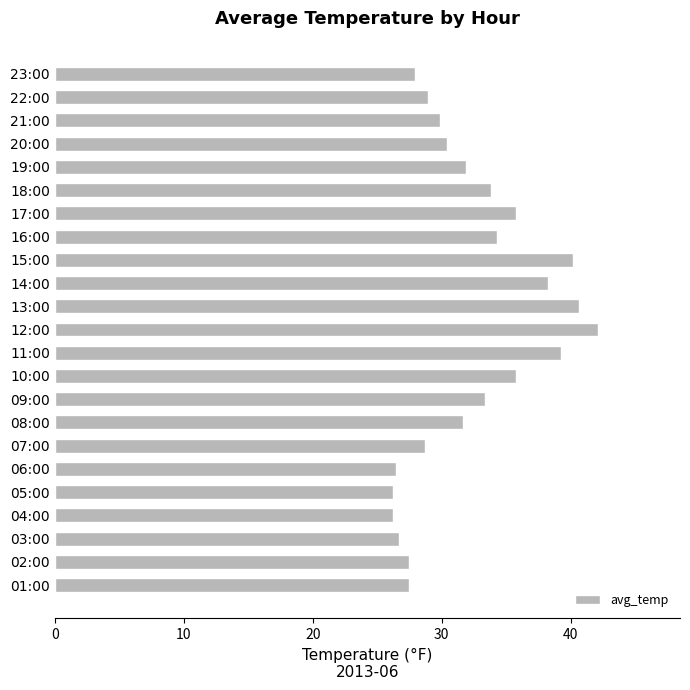

What is the minimum value shown in the chart?

26.2